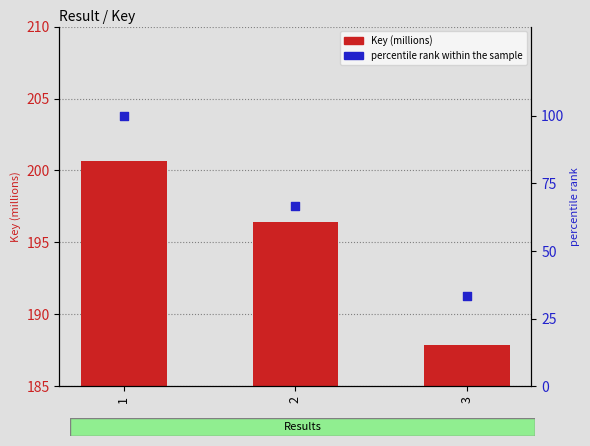

What is the total value across all series at 1?

300.7